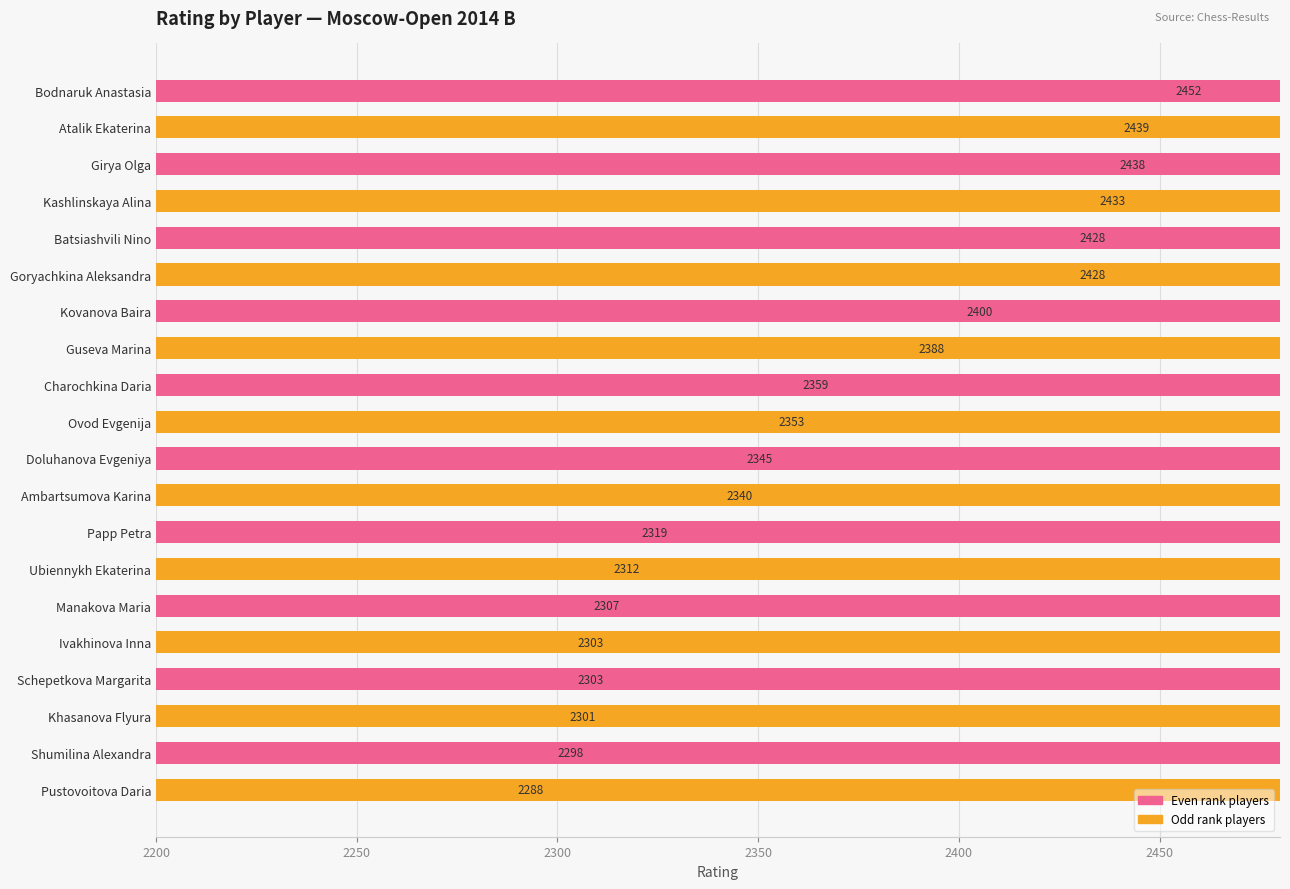

Does the chart contain stacked bars?

No